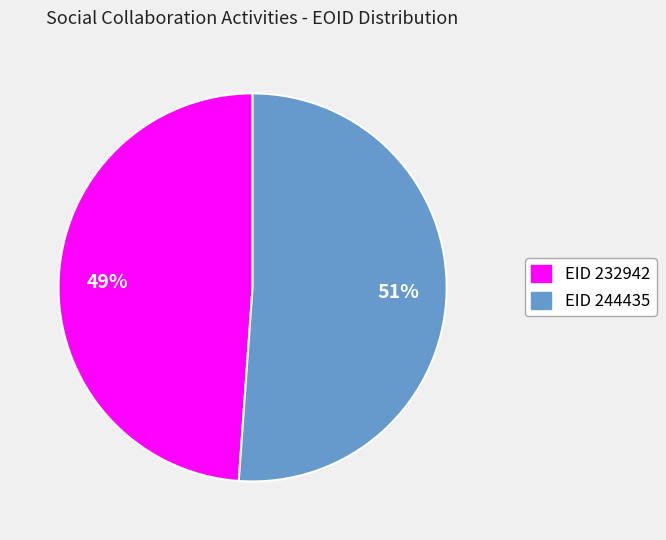

Is there any slice that represents more than half of the pie?

Yes